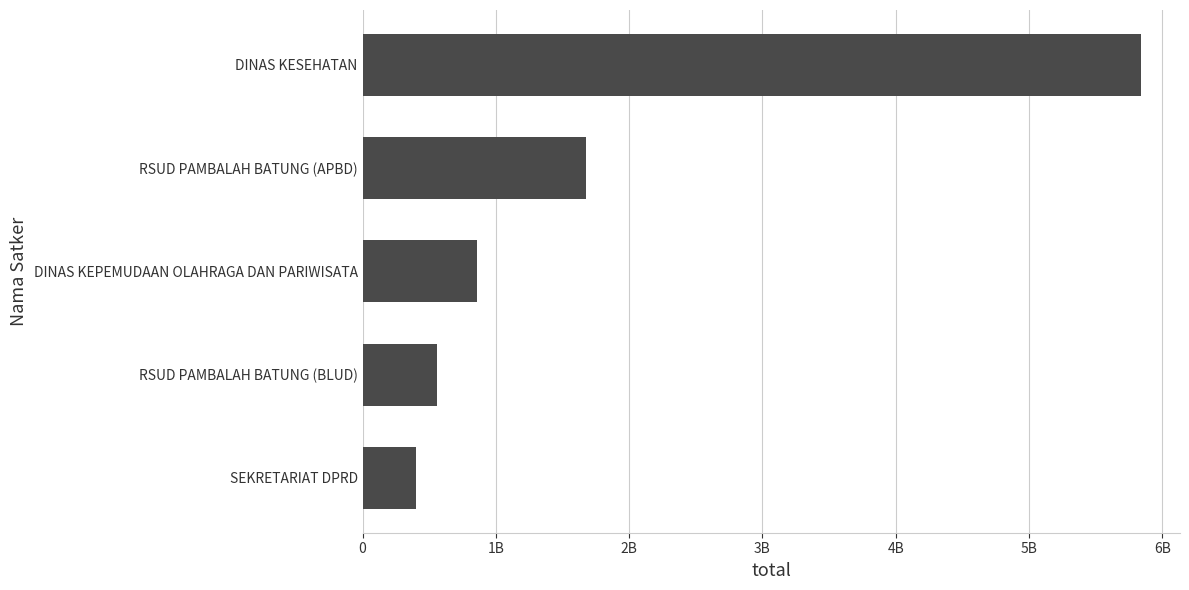

List the labels in order of value, largest first.

DINAS KESEHATAN, RSUD PAMBALAH BATUNG (APBD), DINAS KEPEMUDAAN OLAHRAGA DAN PARIWISATA, RSUD PAMBALAH BATUNG (BLUD), SEKRETARIAT DPRD